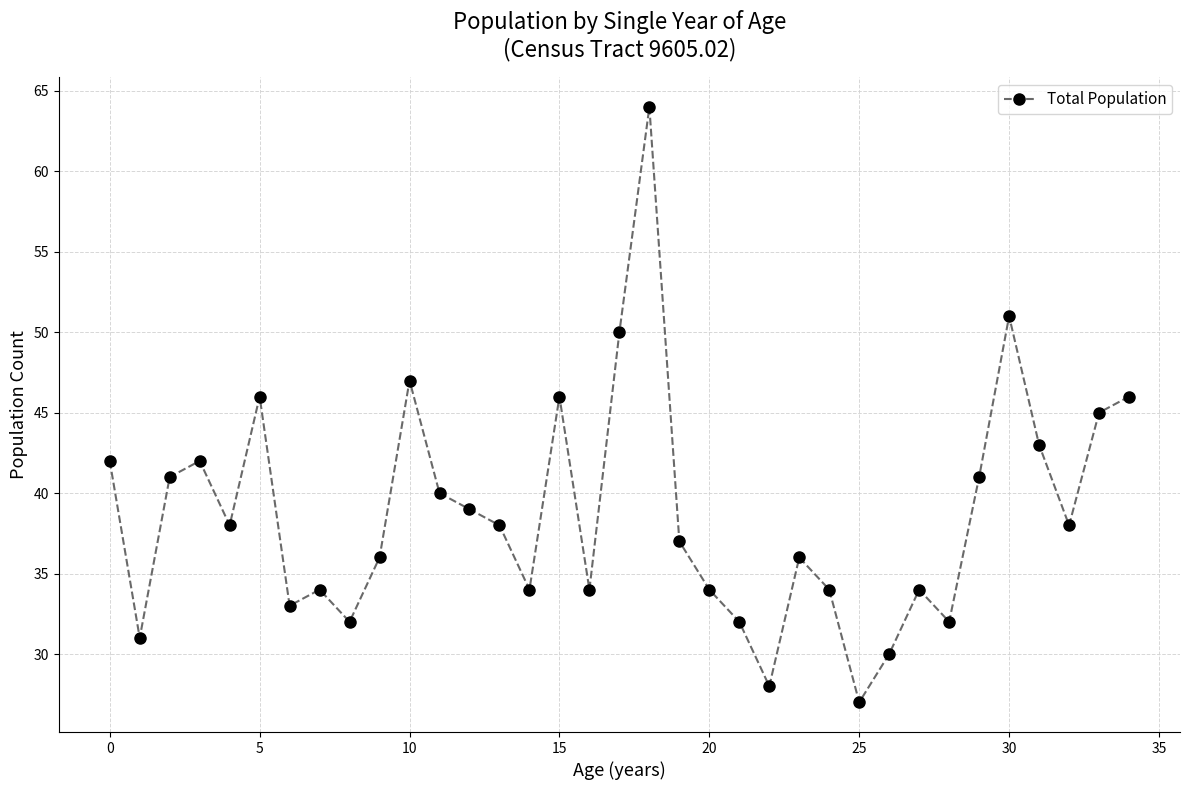

How many points are higher than both their immediate neighbors (excluding endpoints)?

9